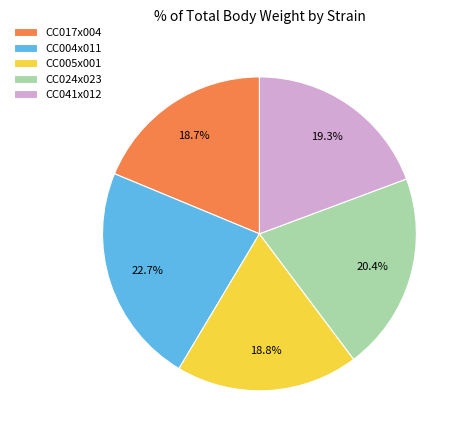

Between CC017x004 and CC024x023, which is larger?

CC024x023